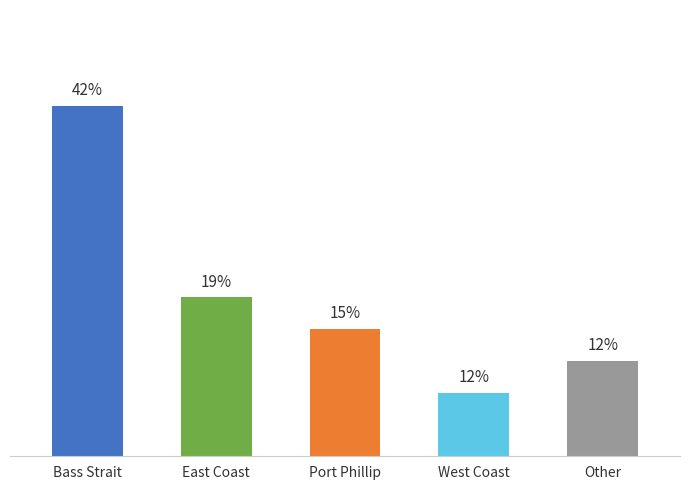

Which category has the lowest value across all series?

West Coast